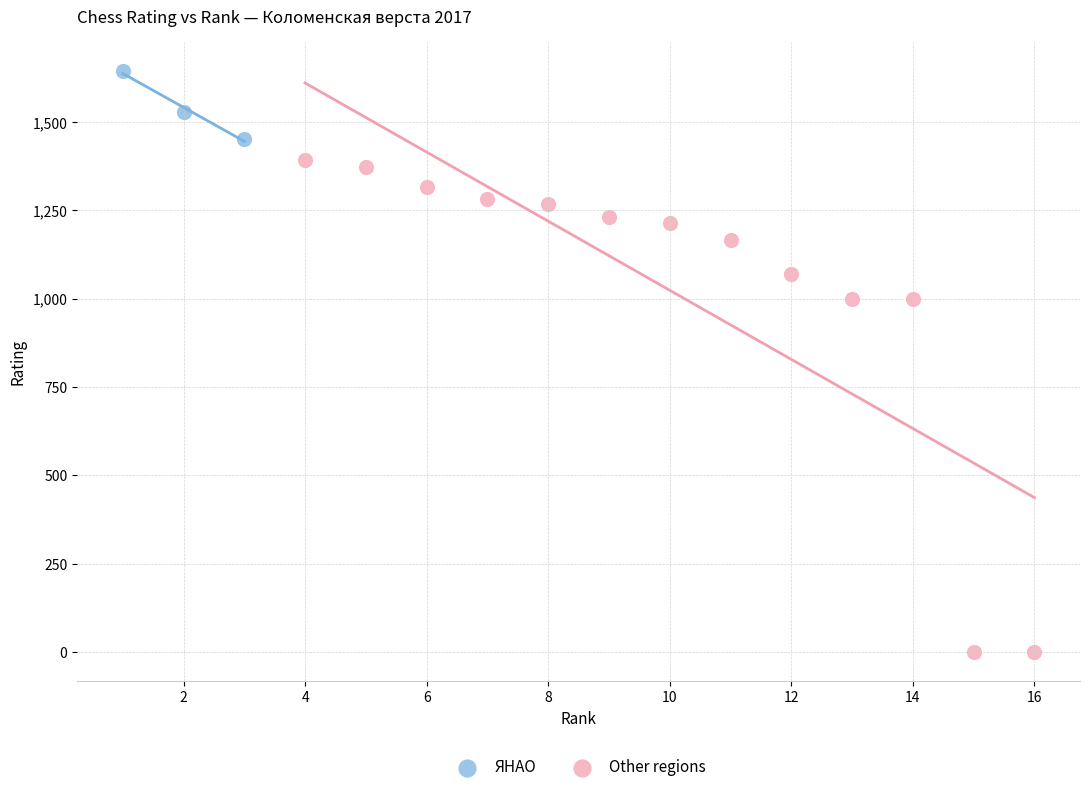

Which series has the largest Y range (max minus min)?

Other regions